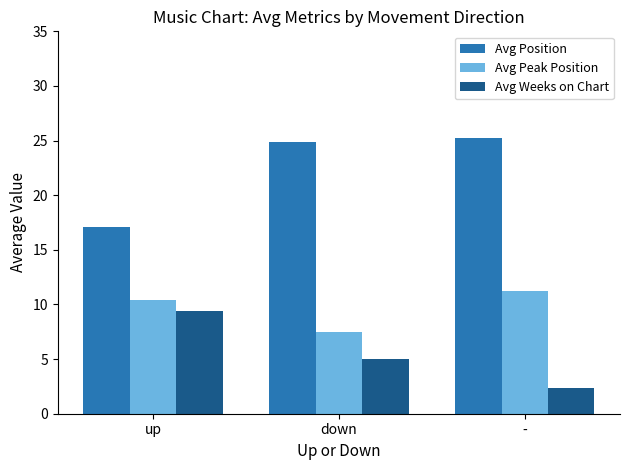

Which series changed the most between up and -?

Avg Position